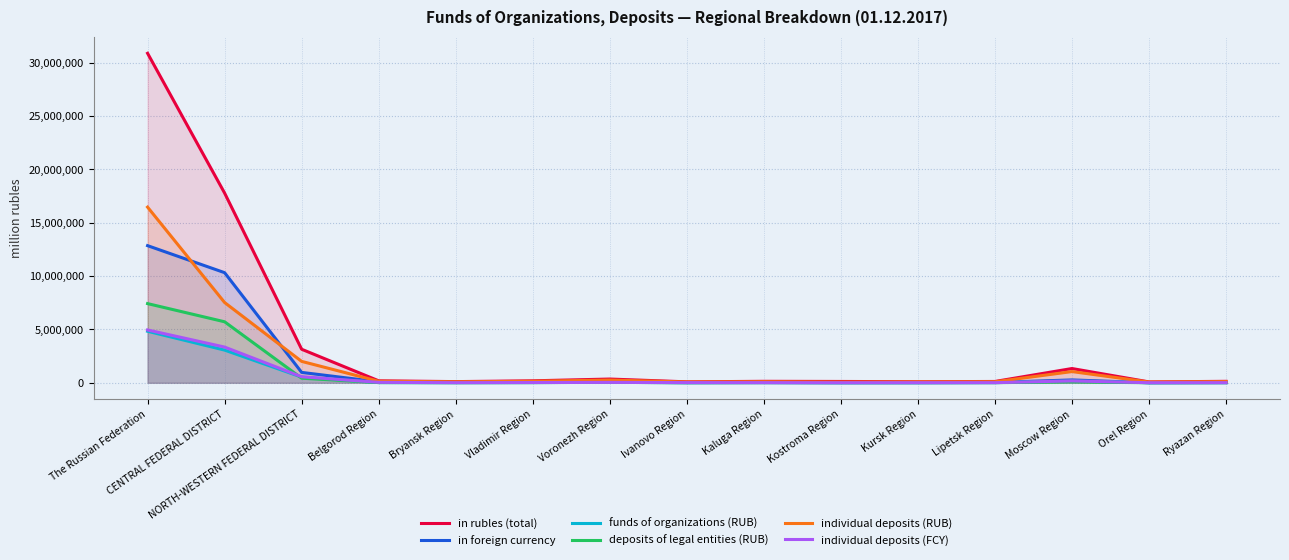

Which series ends up on top after the final intersection of individual deposits (FCY) and funds of organizations (RUB)?

funds of organizations (RUB)